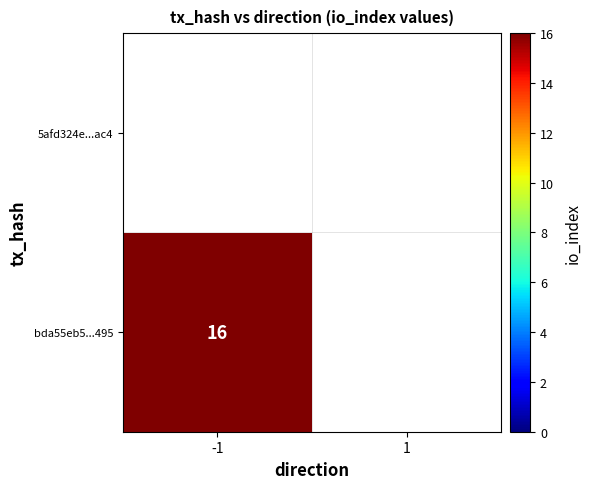

Which has a higher value, direction or io_index?

io_index